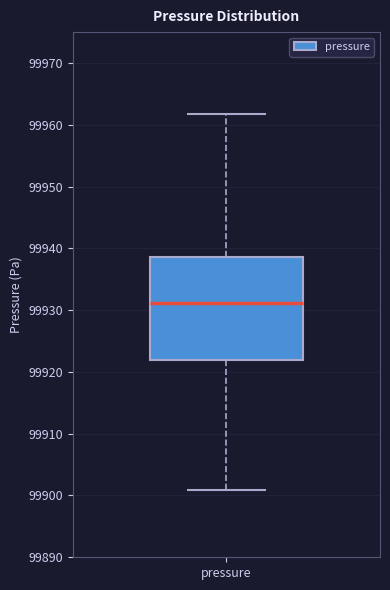

Transcribe this box plot: give where the median line is, the range the box spans, and where the two whiskers end, as read against the y-axis. The values are not printed on the chart, so give them approximately, as read against the axis.

median 99931, box 99922 to 99939, whiskers 99901 to 99962